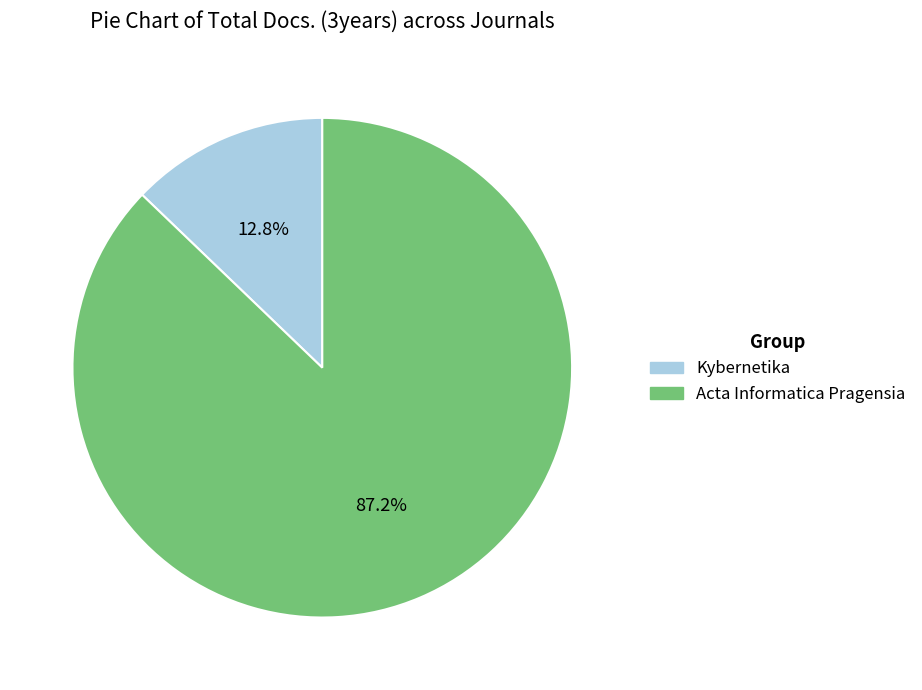

What percentage is the Acta Informatica Pragensia slice, to the nearest percent?

87%